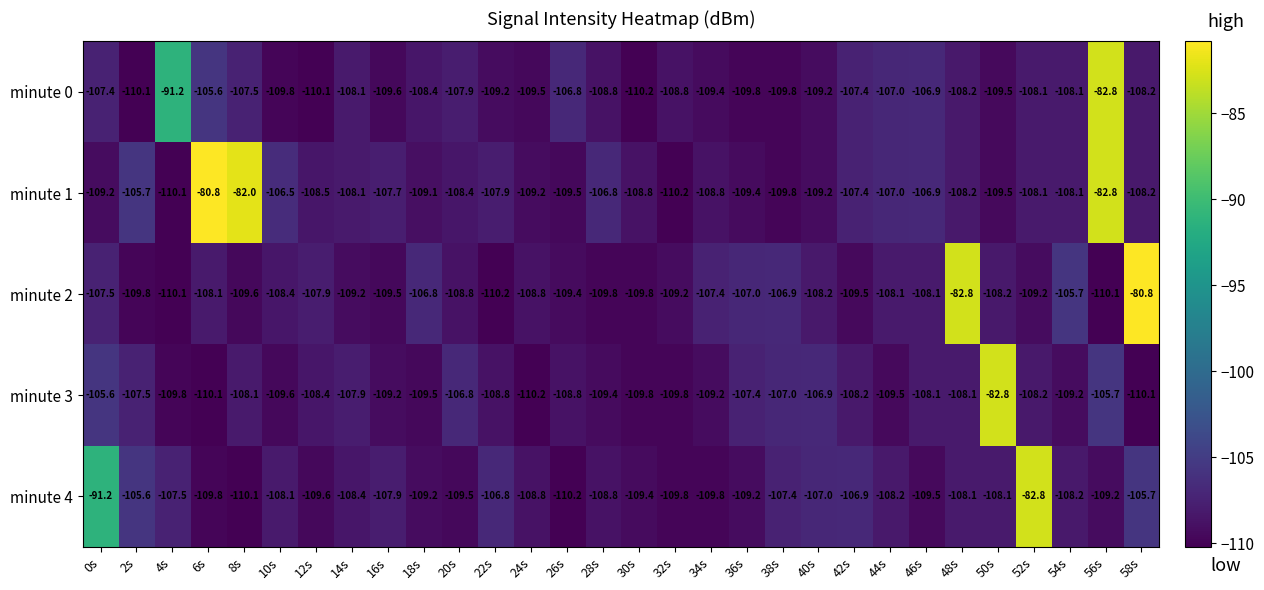

Is it true that minute 2 equals -184.1 at 32s?

False